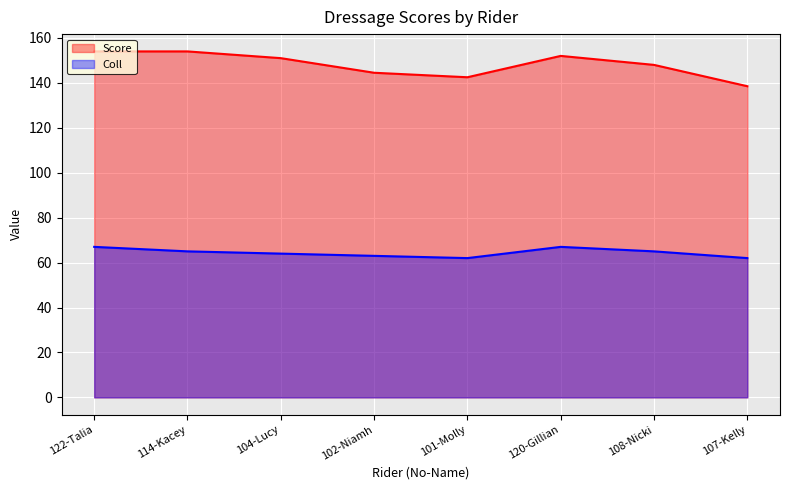

What is the difference between the Coll values at 102-Niamh and 122-Talia?

4.0